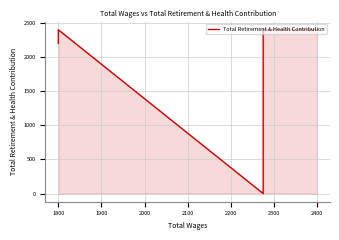

Read the value at 1800, to the nearest 100.

2400